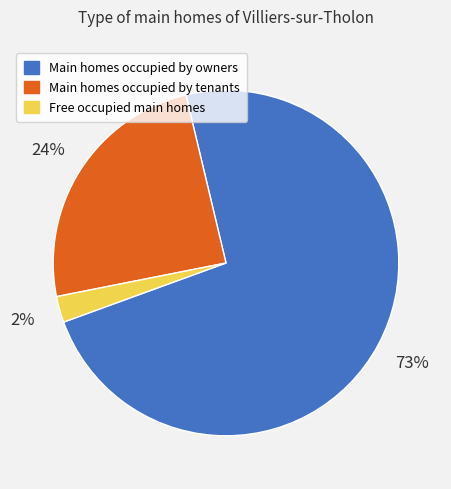

Rank the categories by value from lowest to highest.

Free occupied main homes, Main homes occupied by tenants, Main homes occupied by owners